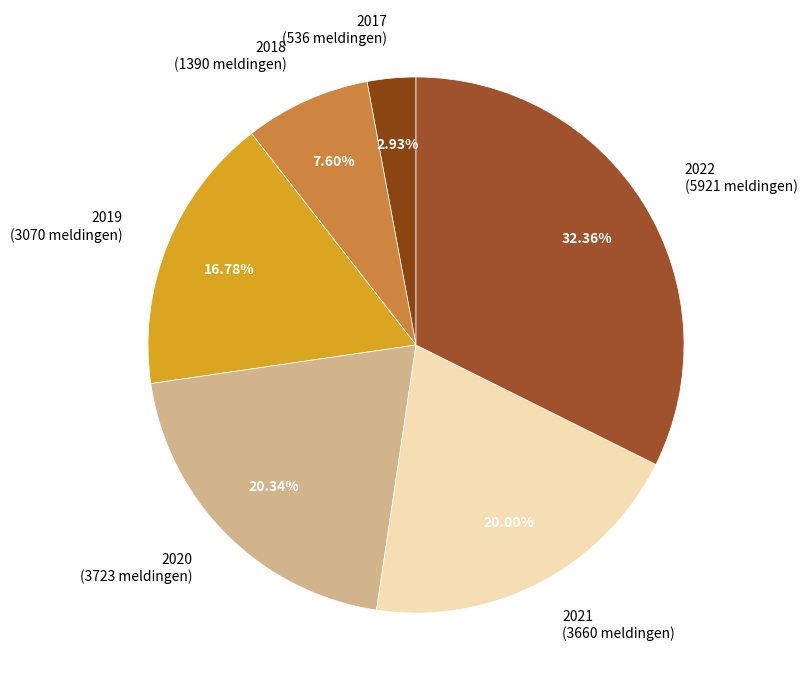

True or false: 2017 accounts for 3% of the total.

True